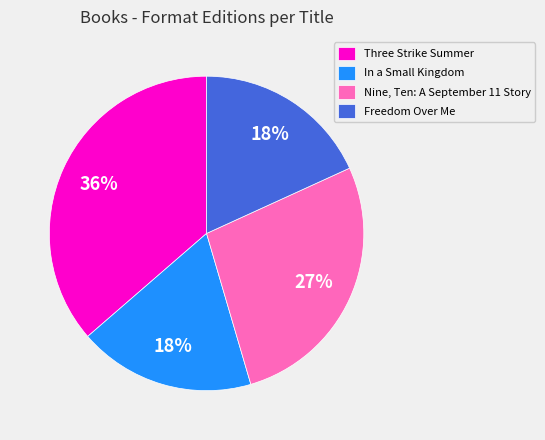

Which has a higher value, Three Strike Summer or In a Small Kingdom?

Three Strike Summer